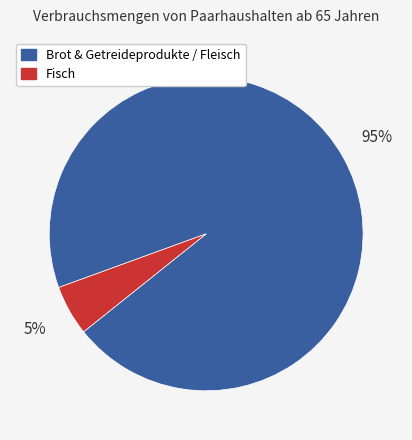

Between Brot & Getreideprodukte / Fleisch and Fisch, which is larger?

Brot & Getreideprodukte / Fleisch